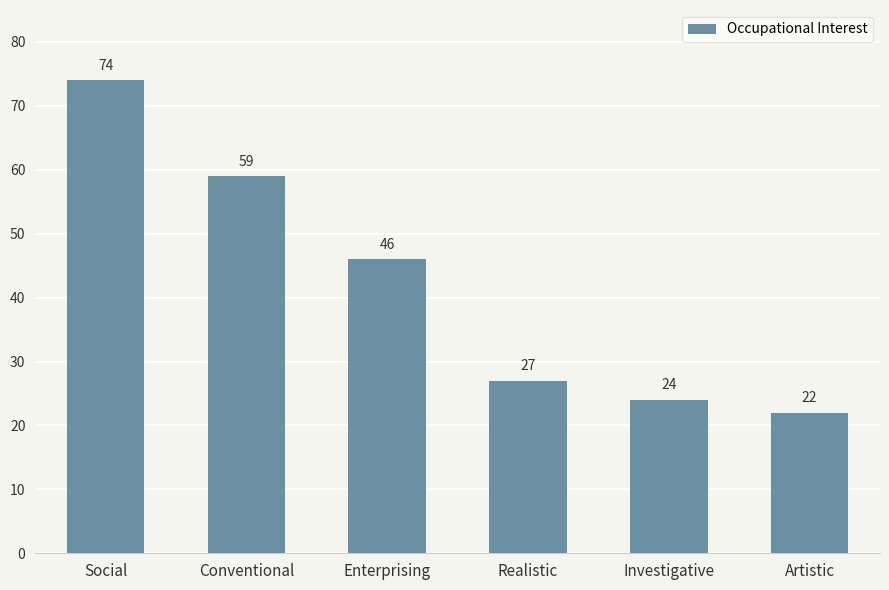

Rank the categories by value from lowest to highest.

Artistic, Investigative, Realistic, Enterprising, Conventional, Social